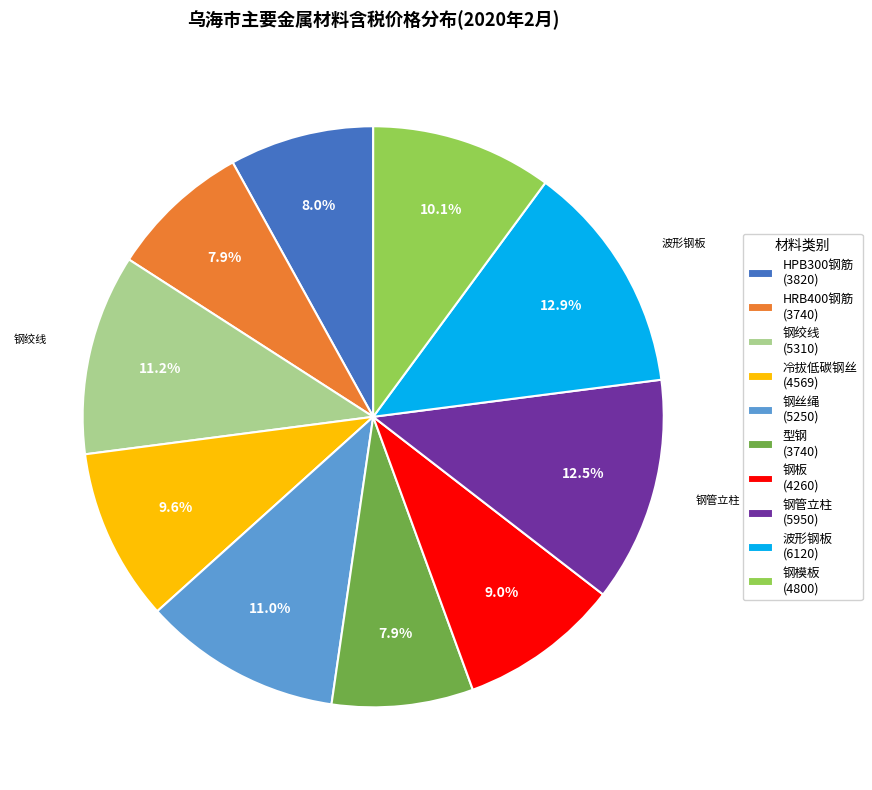

Is there a majority slice in this chart?

No